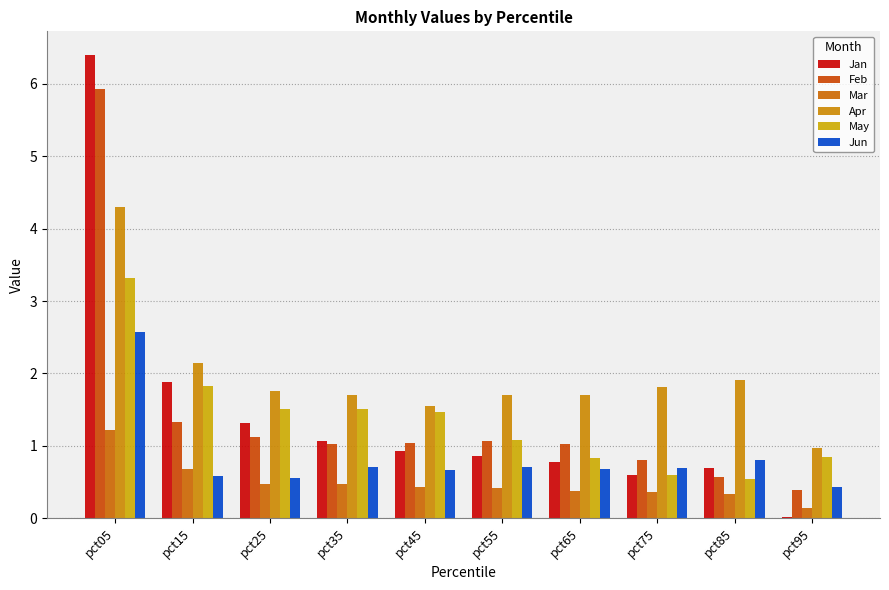

Between pct15 and pct45, which series saw the biggest shift?

Jan